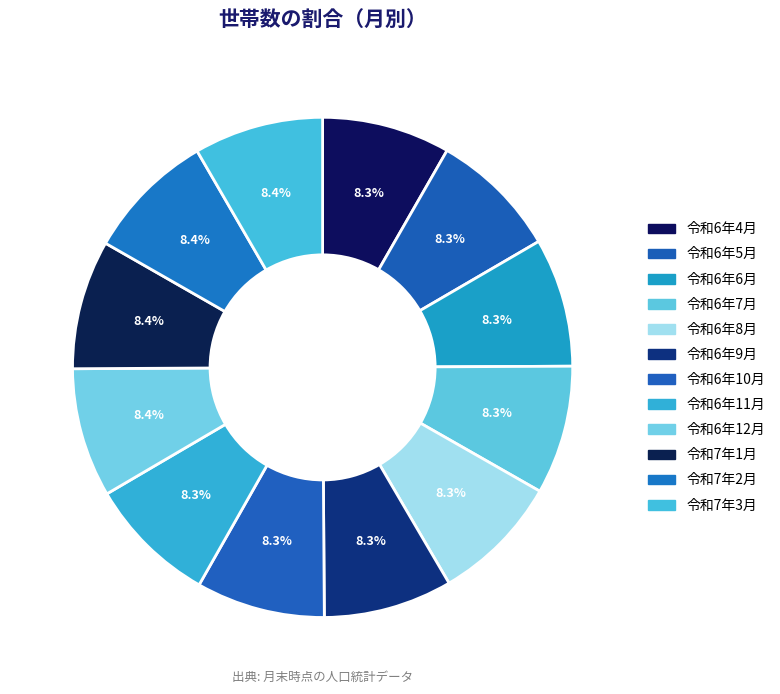

To the nearest percent, what portion does 令和6年10月 represent?

8%